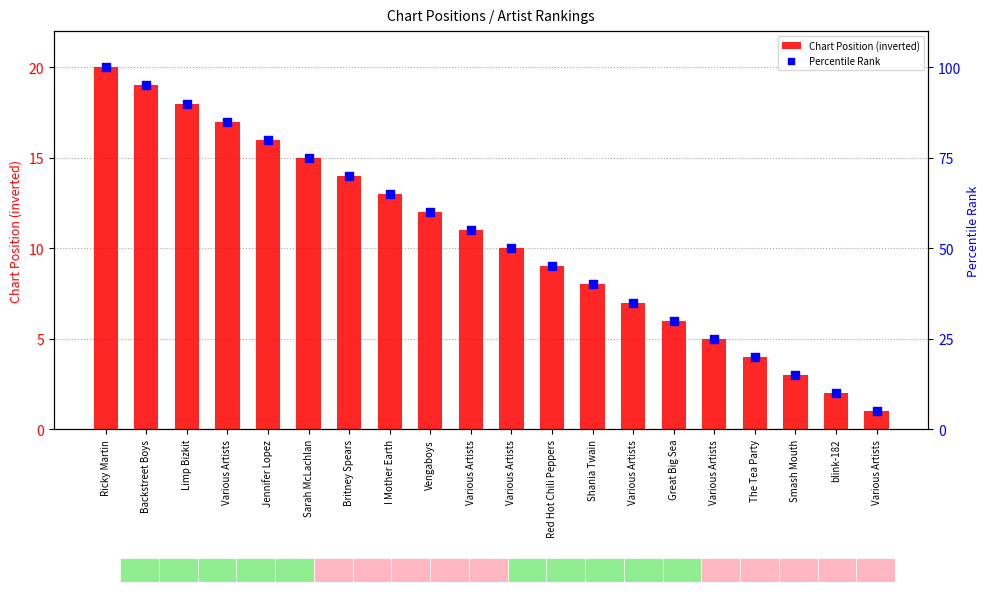

What are all the series names shown in the legend?

Chart Position (inverted), Percentile Rank